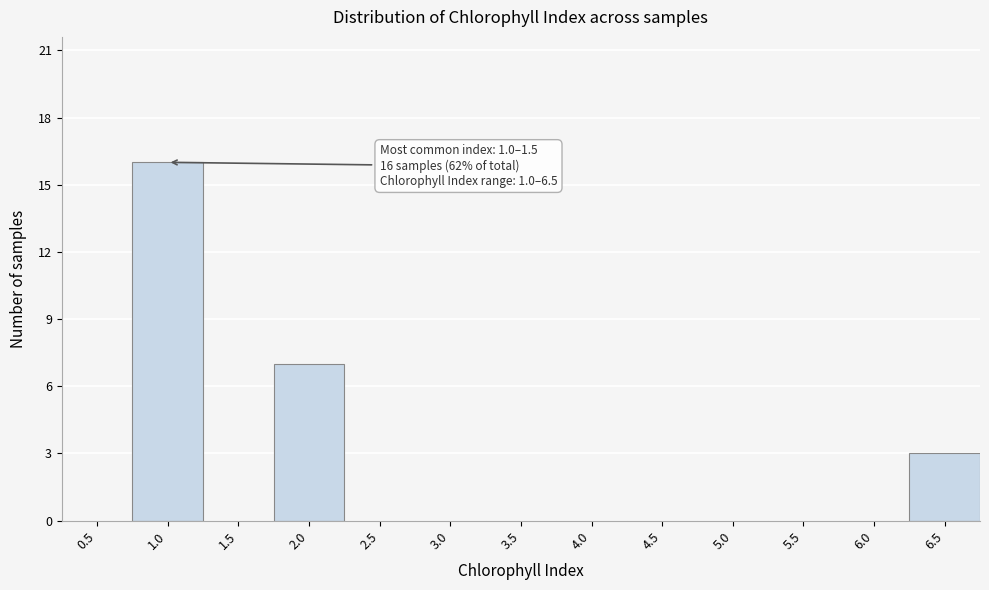

Reading left to right, what are all the values shown in this chart?

0.5=0	1.0=16	1.5=0	2.0=7	2.5=0	3.0=0	3.5=0	4.0=0	4.5=0	5.0=0	5.5=0	6.0=0	6.5=3